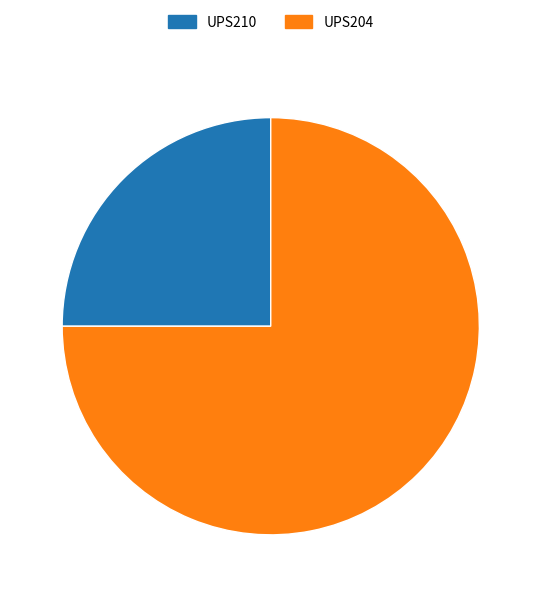

Is there a majority slice in this chart?

Yes